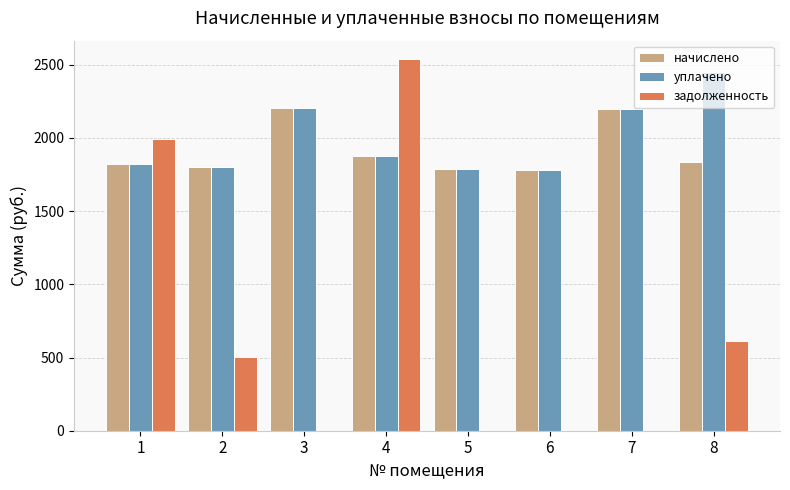

The value of начислено at 8 is 2803.7. True or false?

False